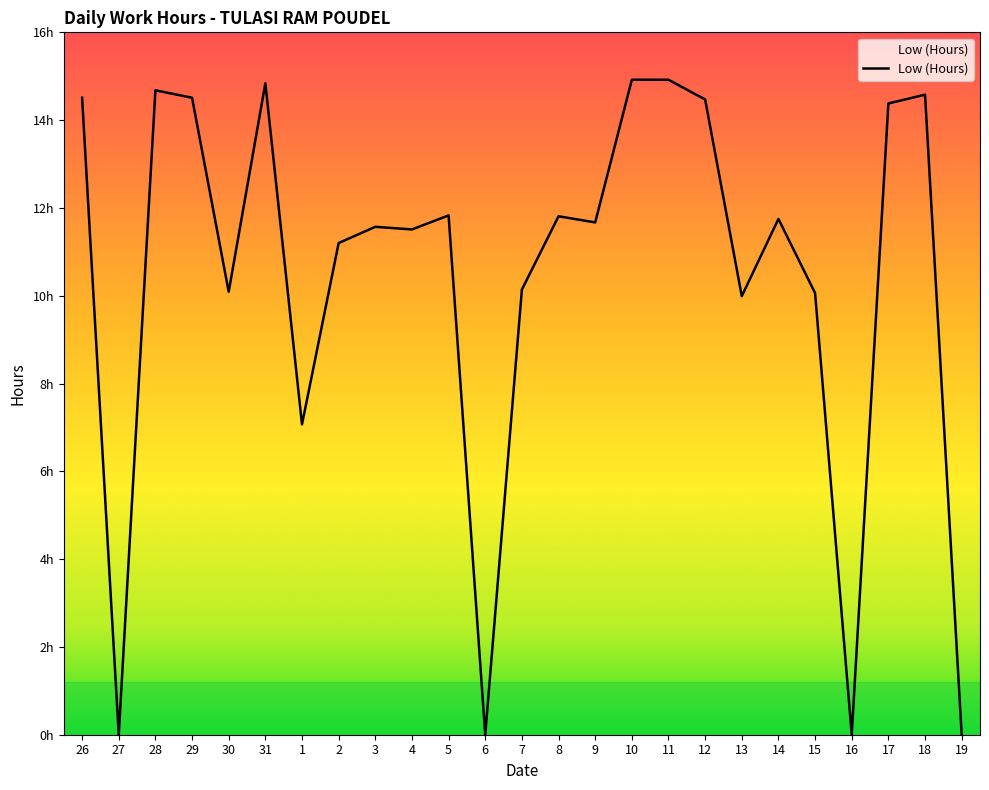

Between 27 and 13, which is larger?

13